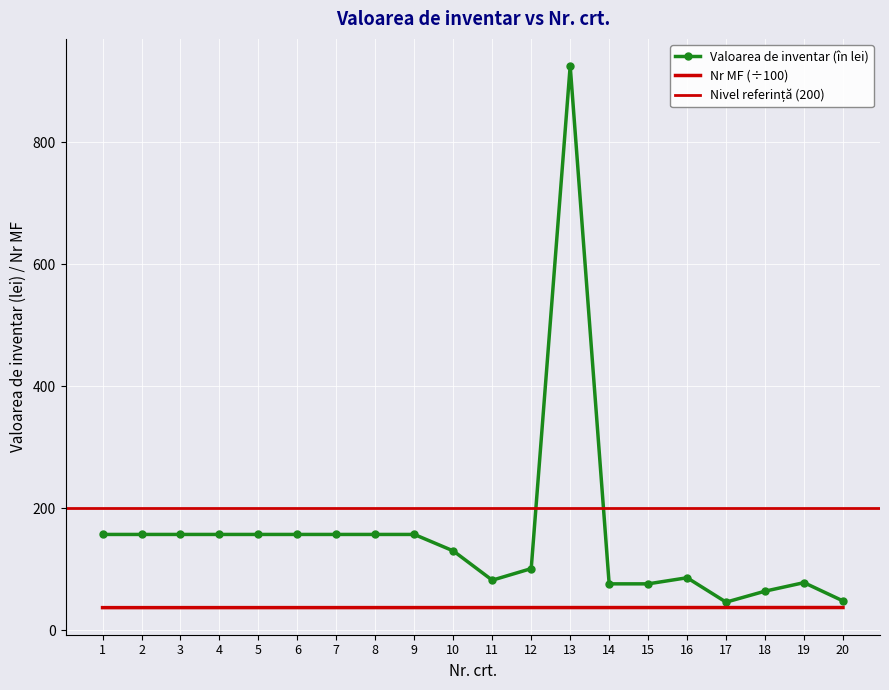

Is it true that Valoarea de inventar (în lei) equals 229.4 at 8?

False